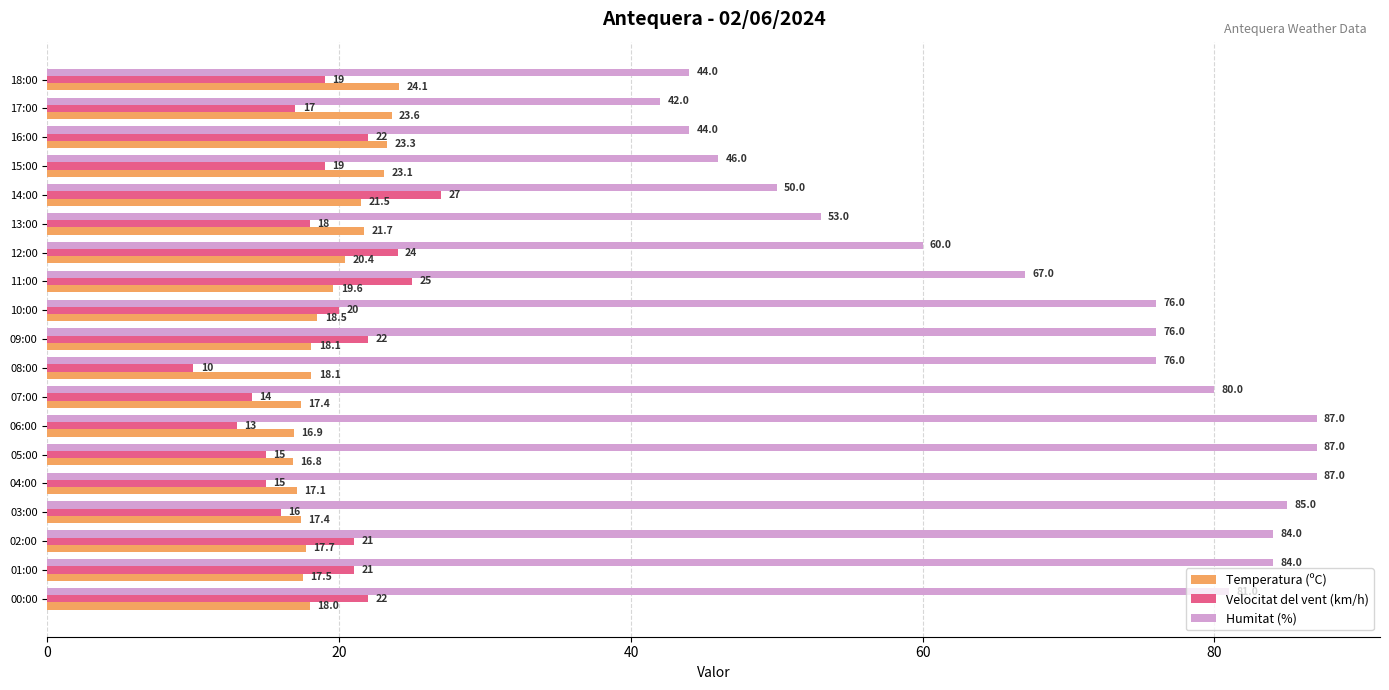

Which series changed the most between 13:00 and 04:00?

Humitat (%)